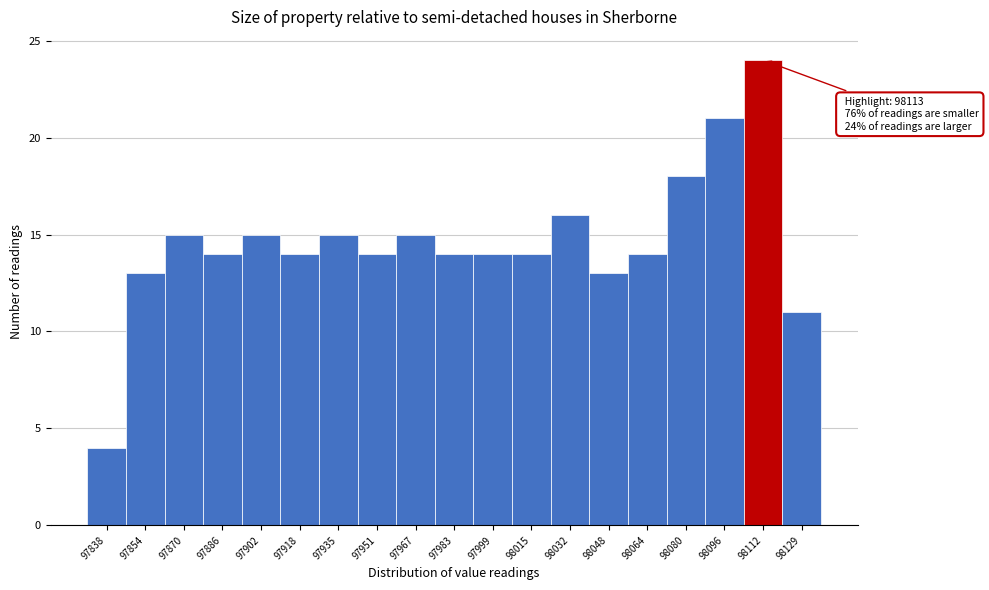

Which range on the x-axis has the tallest bar?

98104 to 98120